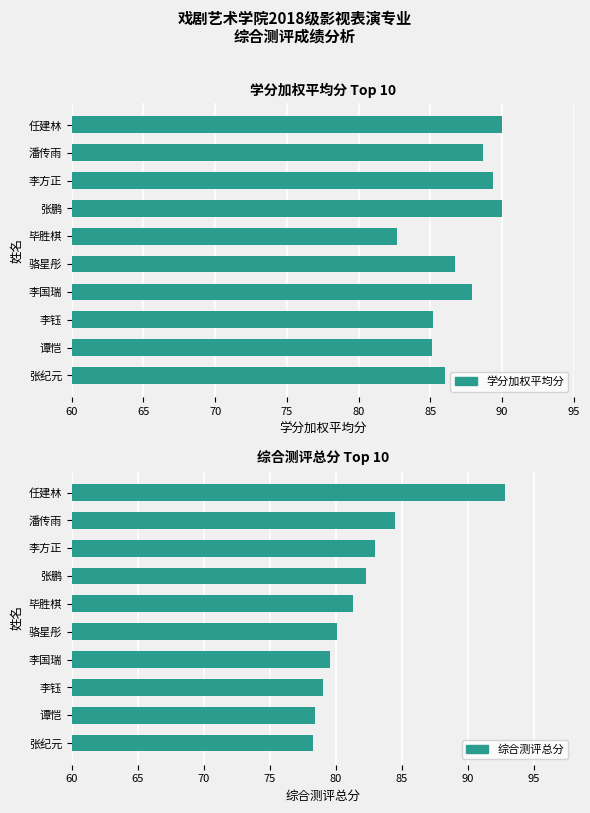

What is the sum of all 综合测评总分 values?

819.1